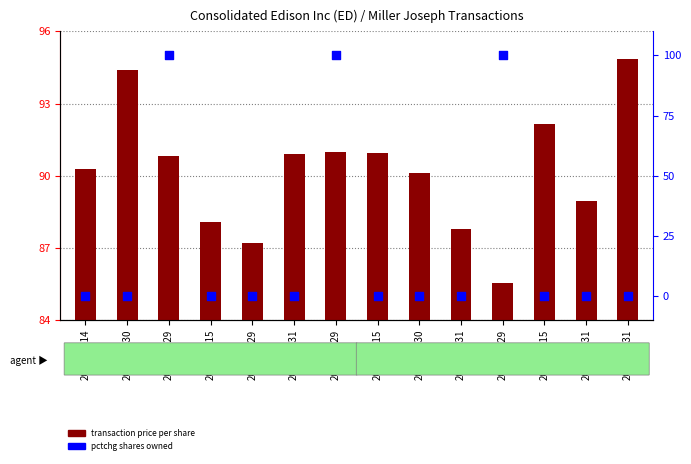

At how many categories does at least one series exceed 97?

3